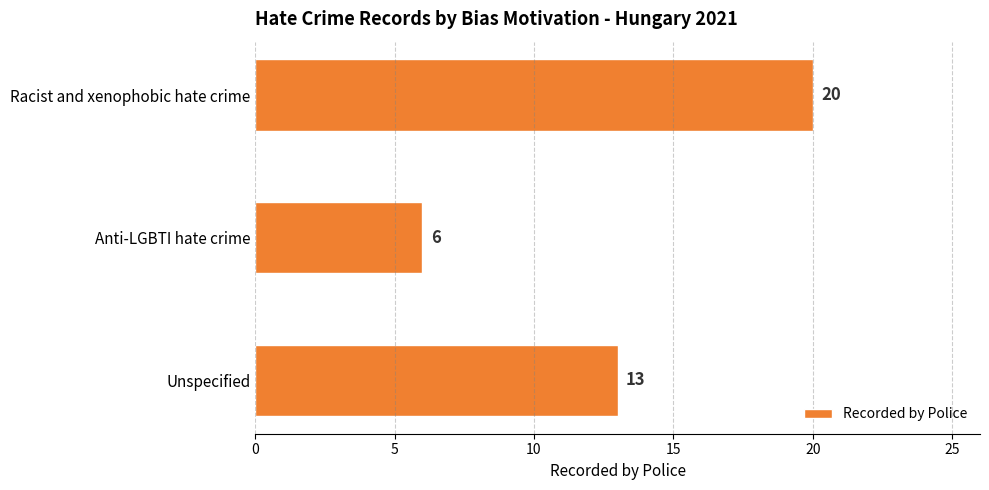

How many series are shown in this chart?

1